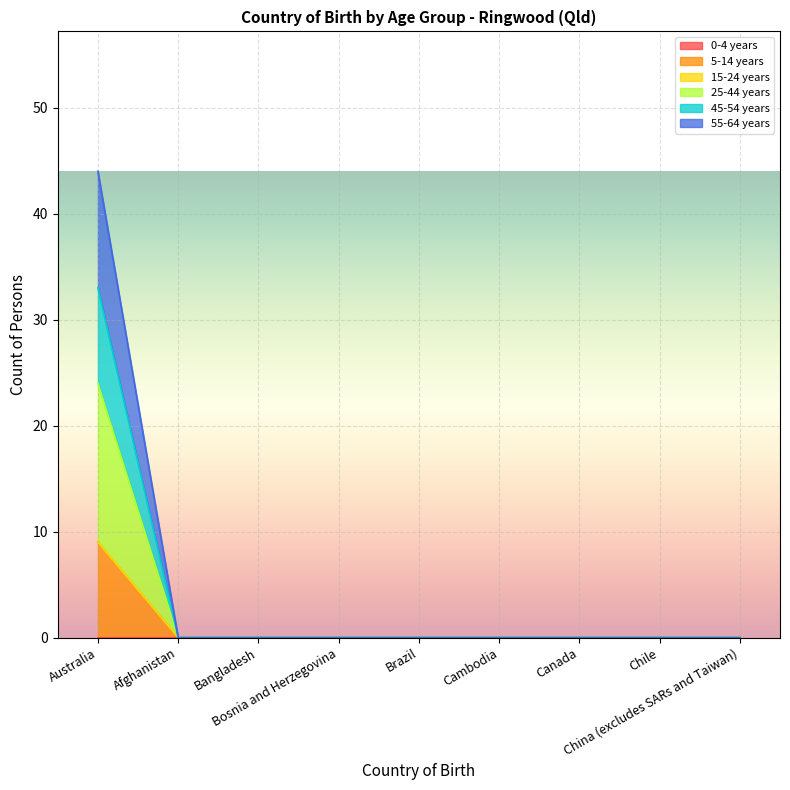

At which label is 5-14 years closest to 4?

Afghanistan